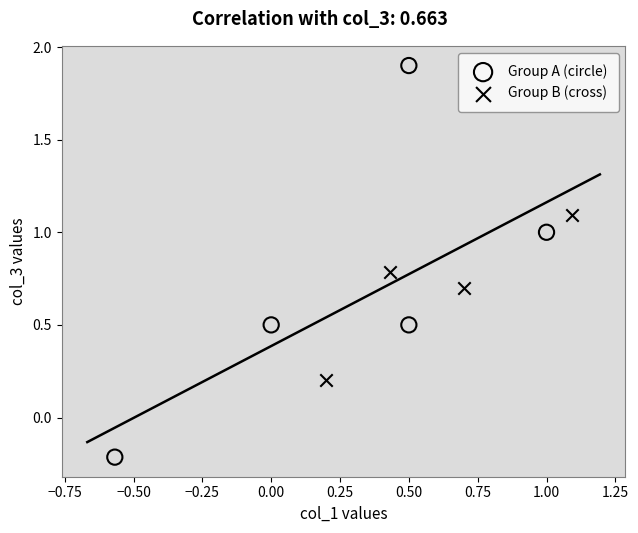

Which series contains the highest Y value?

Group A (circle)